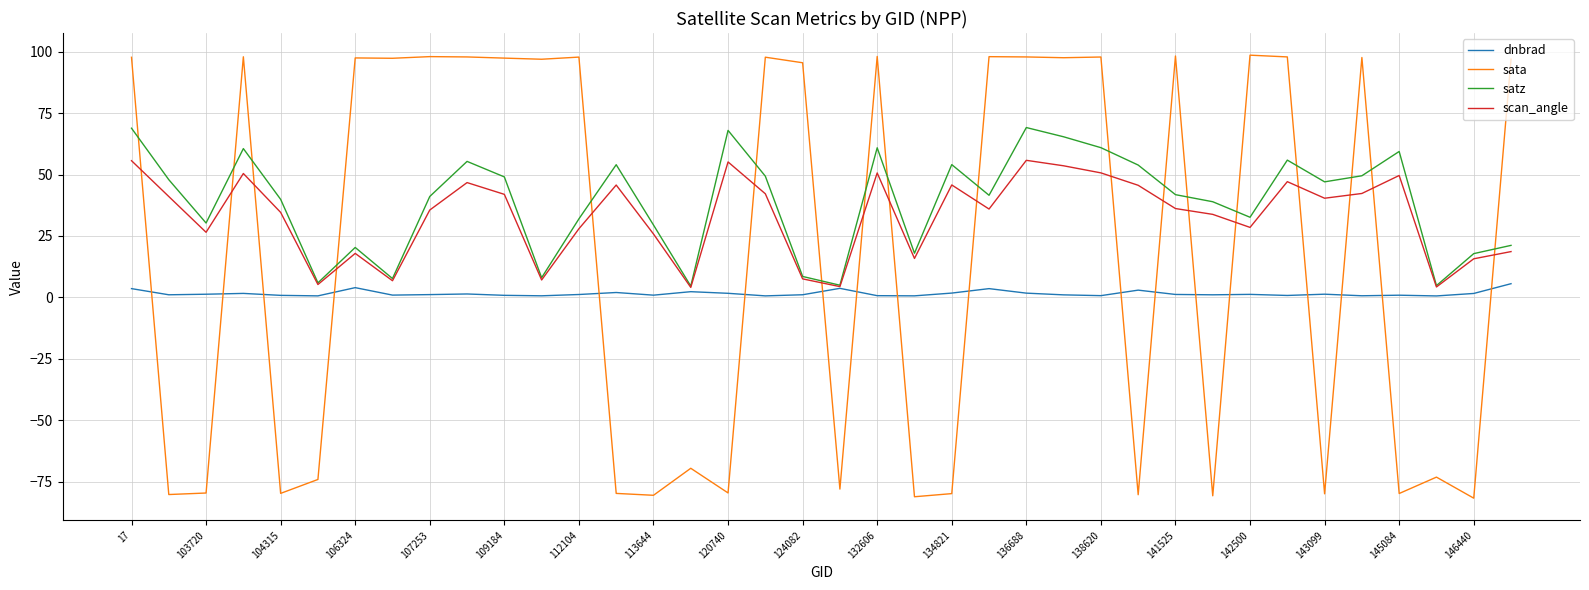

Rank the series by their maximum value, from highest to lowest.

sata, satz, scan_angle, dnbrad